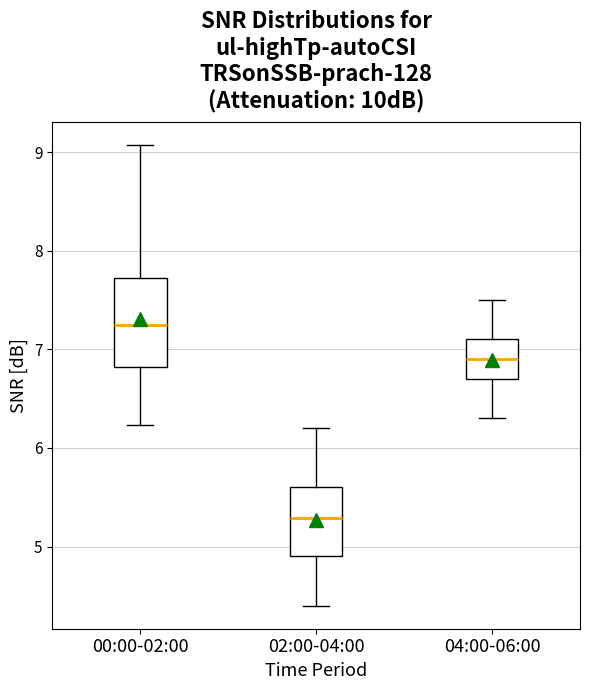

Which box is the tallest, from its lower edge to its upper edge?

00:00-02:00